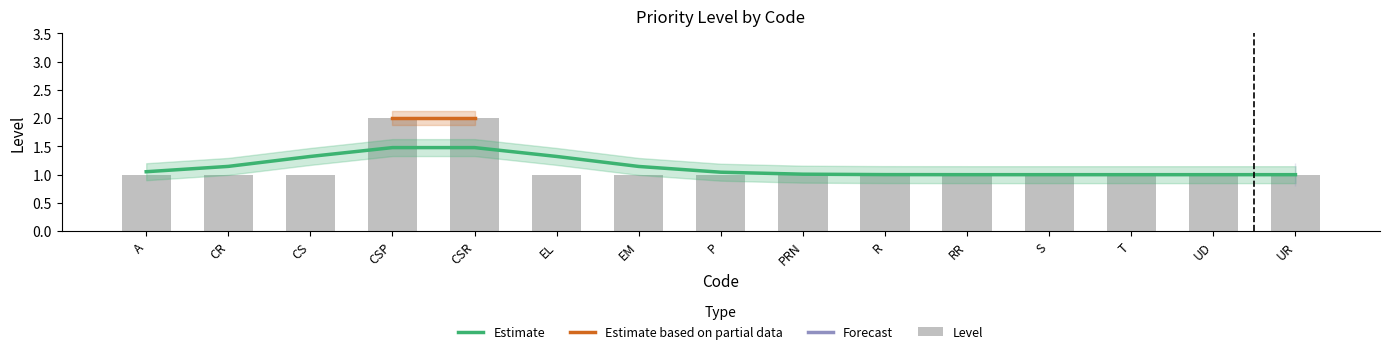

Reading right to left, extract all data points from this chart.

1	1	1	1	1	1	1	1	1	1	2	2	1	1	1